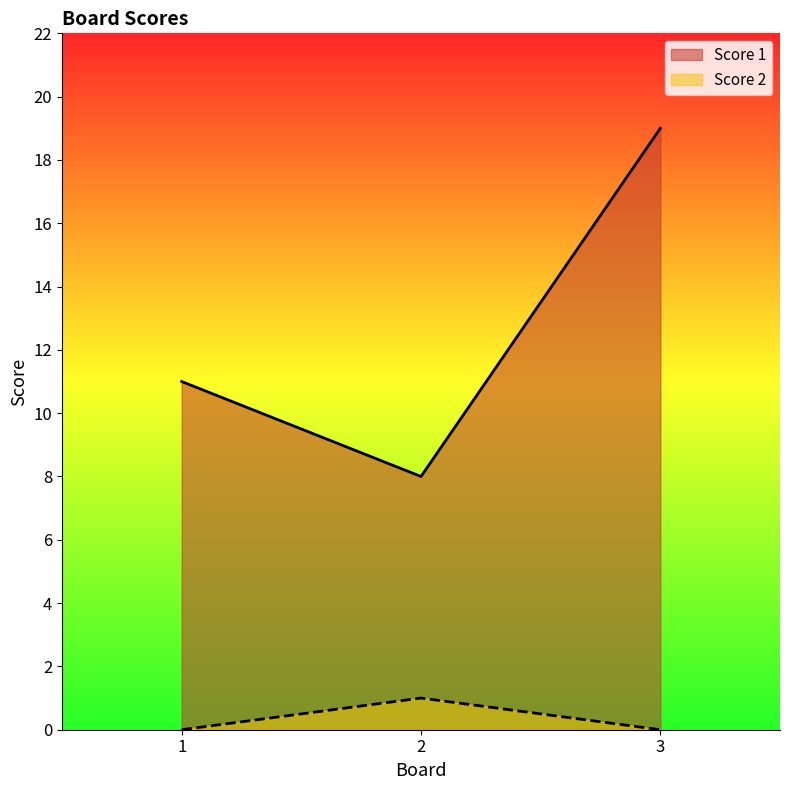

Reading left to right, extract all data points from this chart.

Score 1: 1=11	2=8	3=19
Score 2: 1=0	2=1	3=0